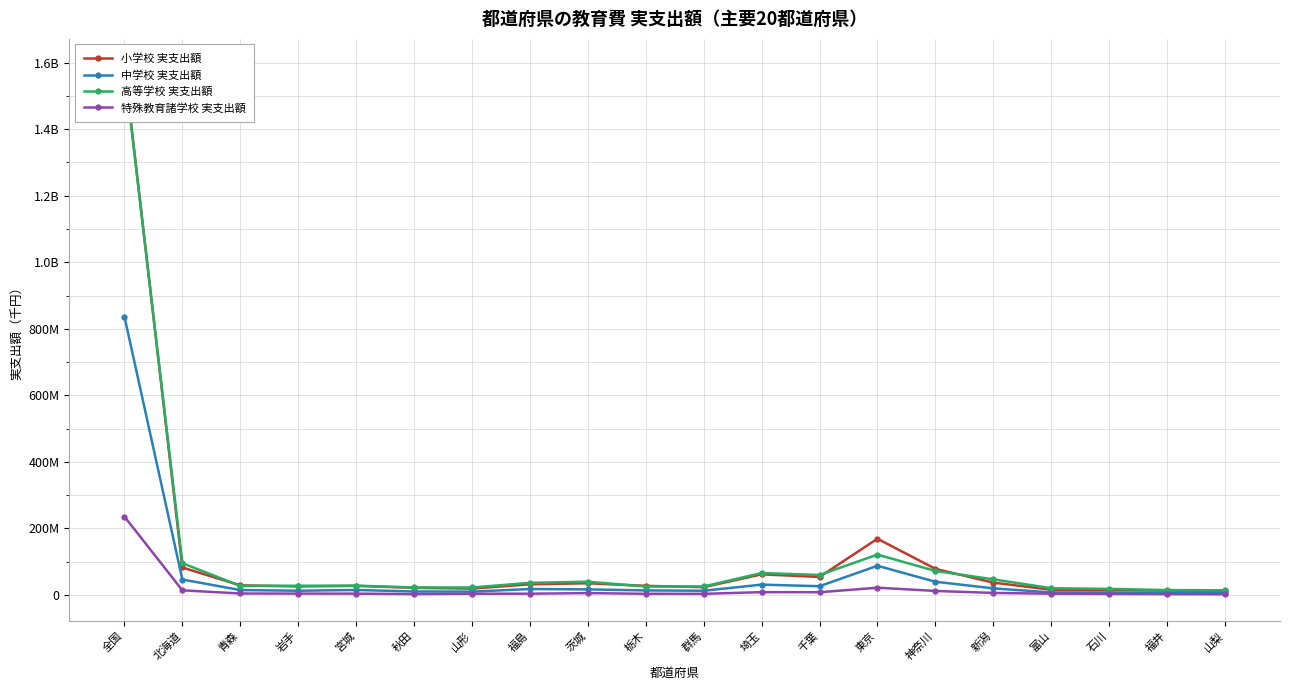

How many data points in 特殊教育諸学校 実支出額 are above 3680490?

9